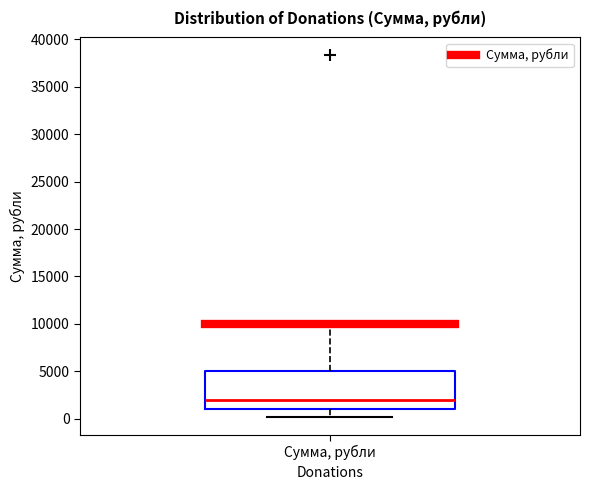

Read this box plot against the y-axis: the position of the median line, the range covered by the box, and the ends of both whiskers. The values are not printed on the chart, so give them approximately, as read against the axis.

median 2000, box 1000 to 5000, whiskers 0 to 10000